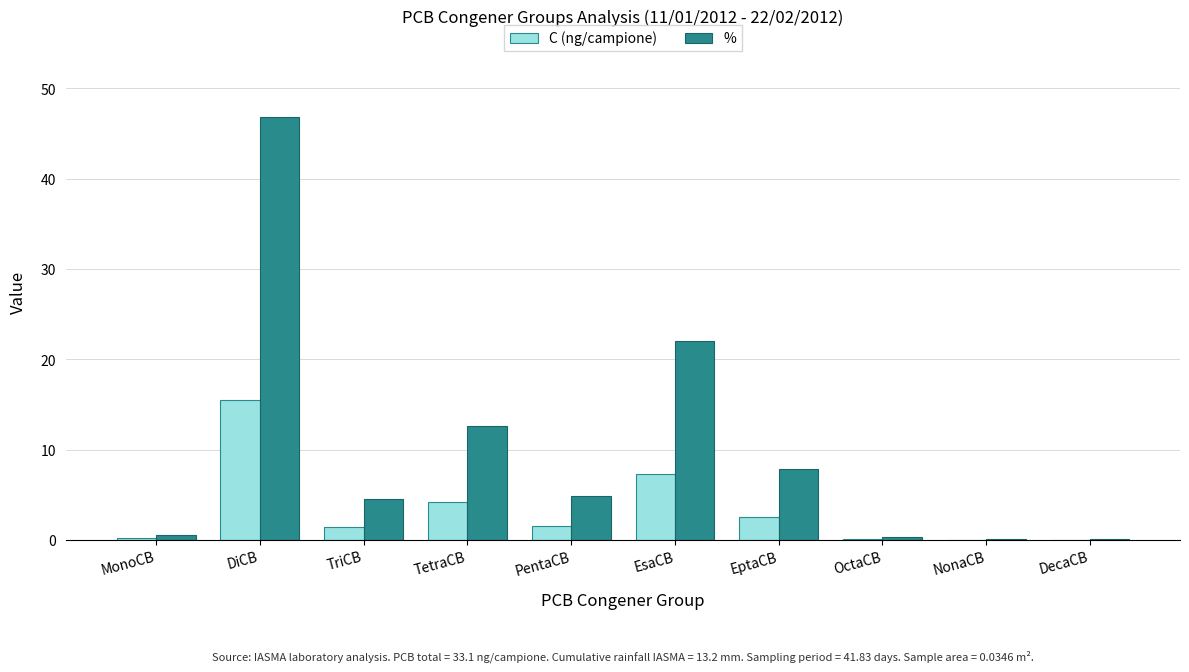

What is the approximate value of C (ng/campione) at EptaCB?

2.6